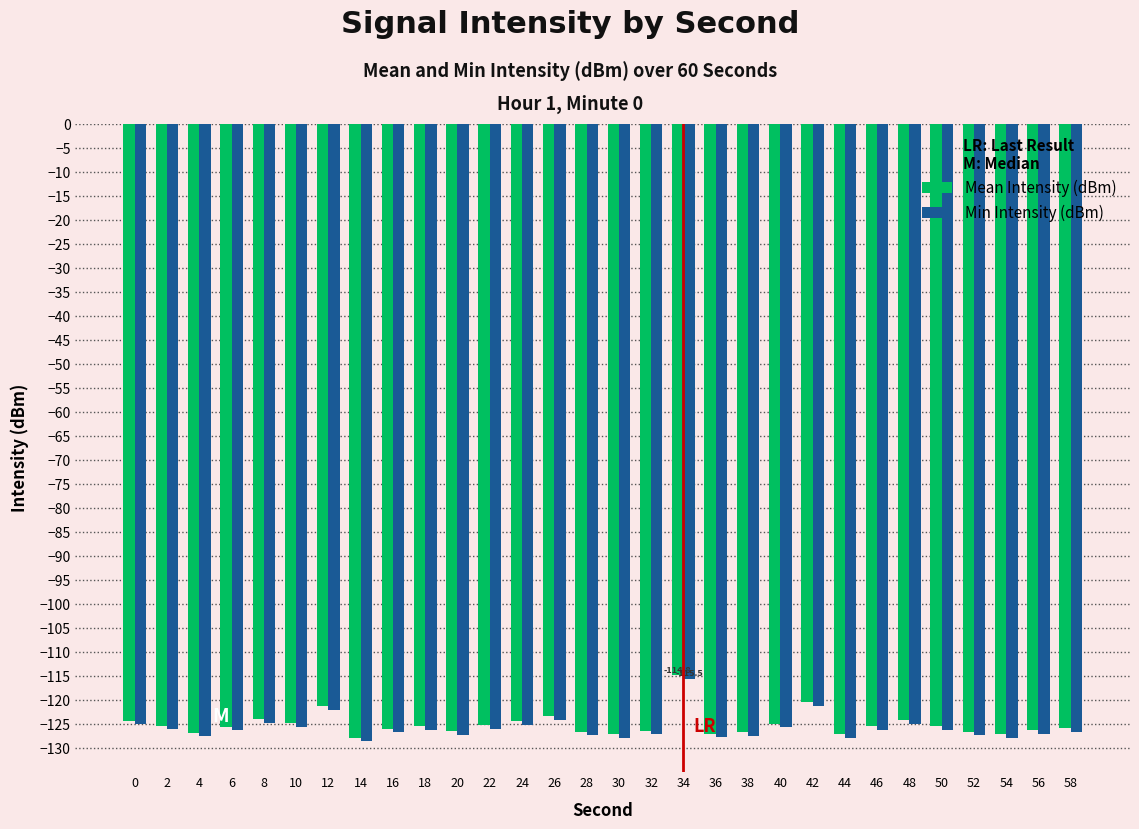

What are all the series names shown in the legend?

Mean Intensity (dBm), Min Intensity (dBm)